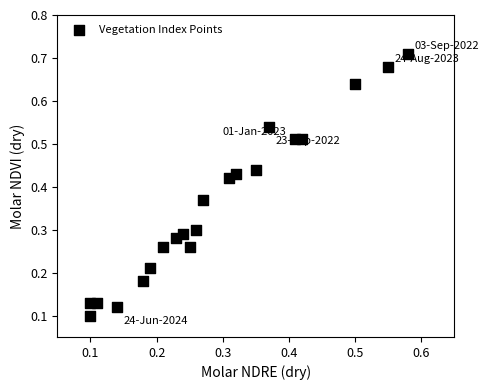

How many points are shown in the scatter plot?

21